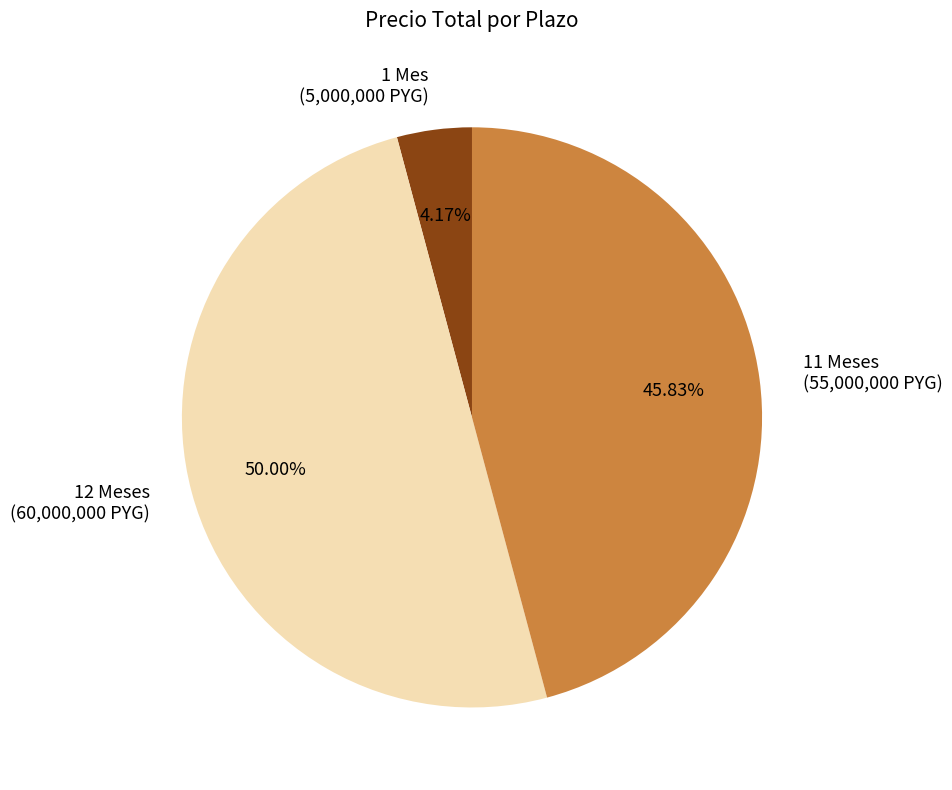

Does 1 Mes account for over 50% of the chart?

No